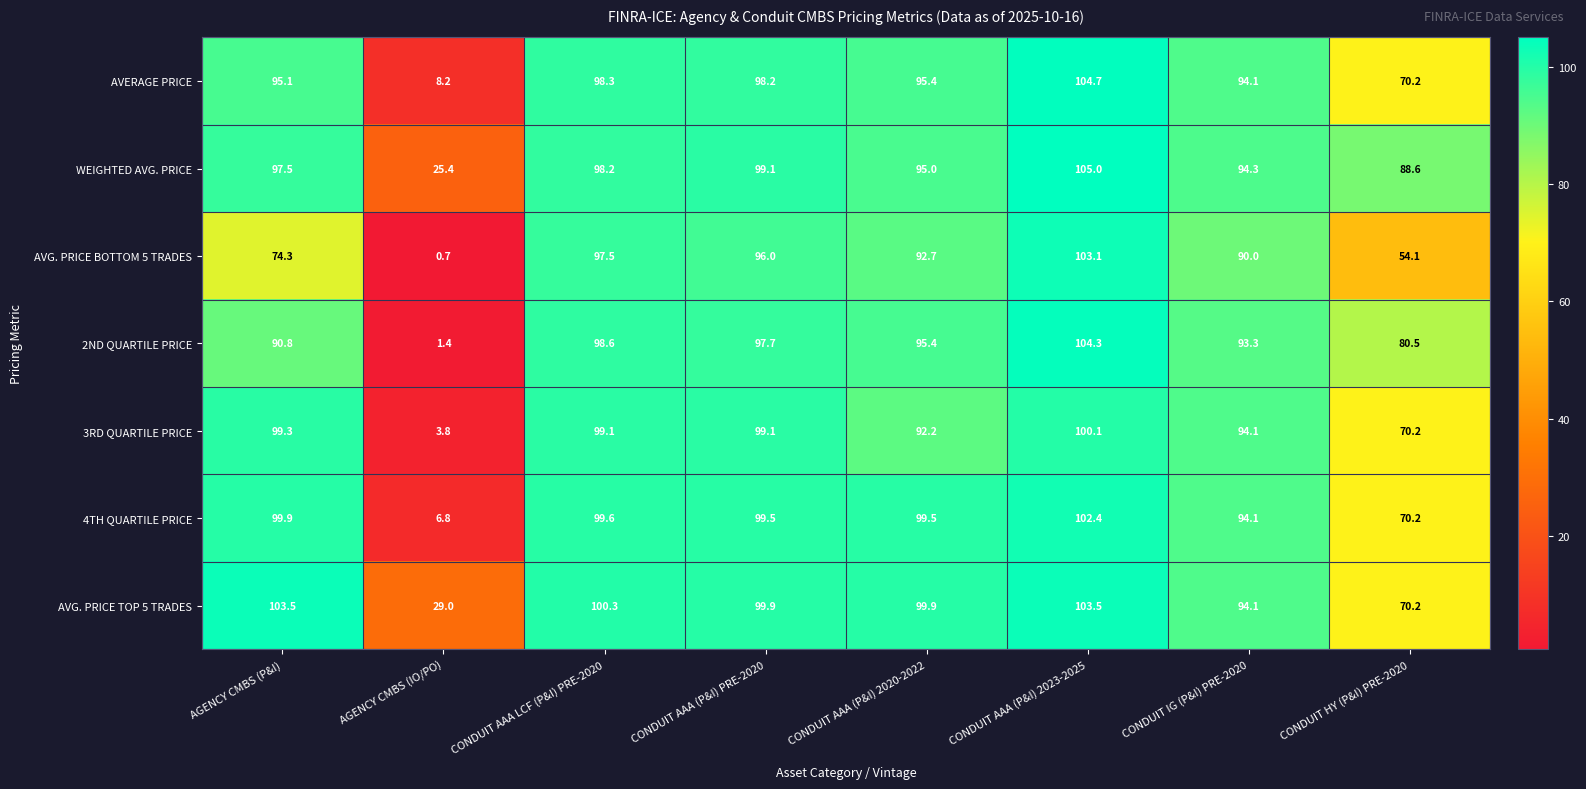

Between AGENCY CMBS (IO/PO) and CONDUIT IG (P&I) PRE-2020, which series saw the biggest shift?

2ND QUARTILE PRICE